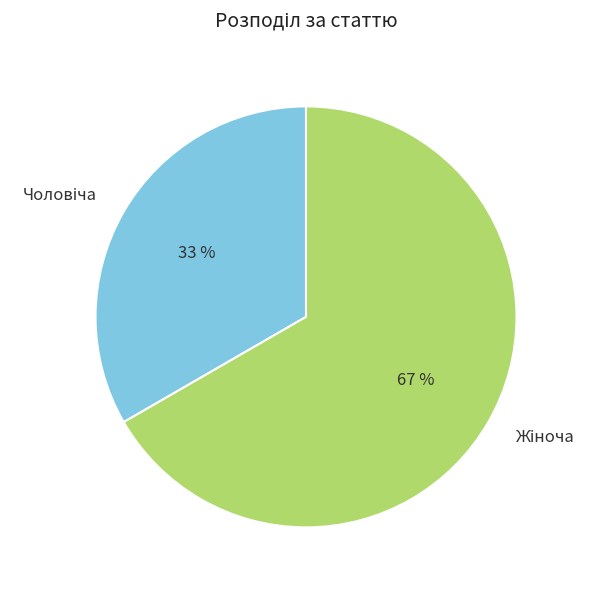

To the nearest percent, what is the average slice percentage?

50%